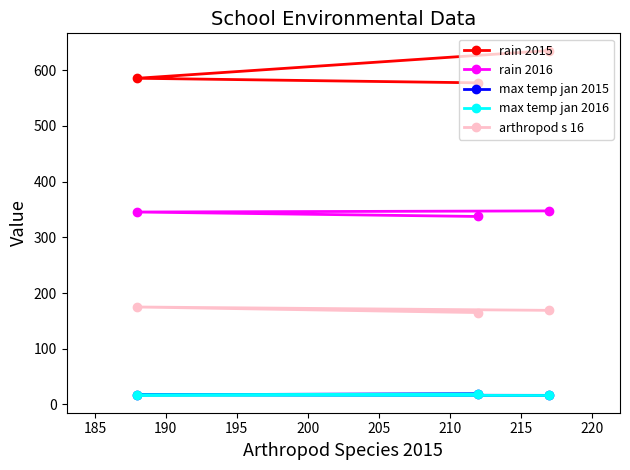

Is this an area chart (filled region under the line)?

No